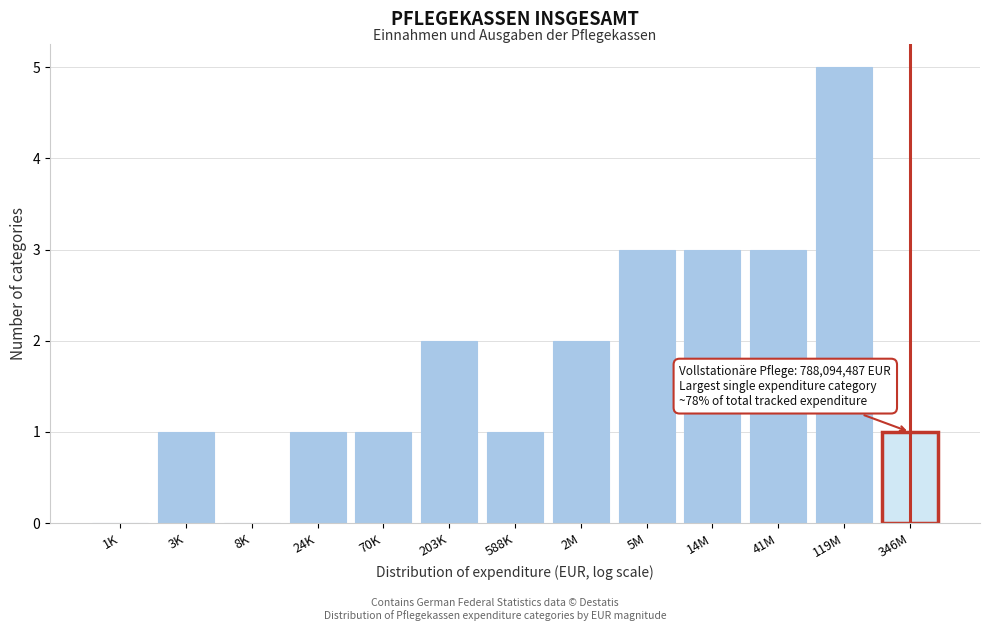

Reading right to left, transcribe all the data shown in this chart.

346M=1	119M=5	41M=3	14M=3	5M=3	2M=2	588K=1	203K=2	70K=1	24K=1	8K=0	3K=1	1K=0